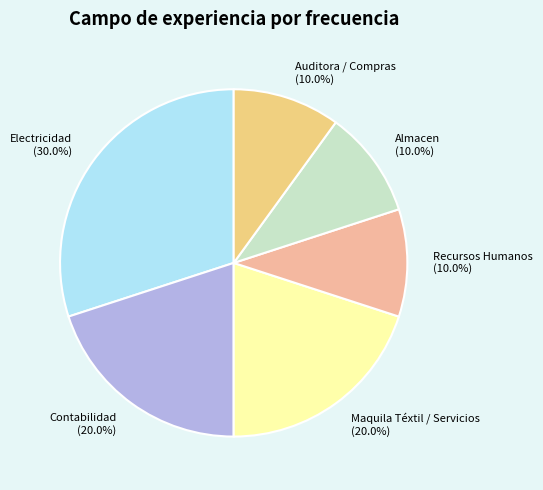

Which slice is the largest?

Electricidad